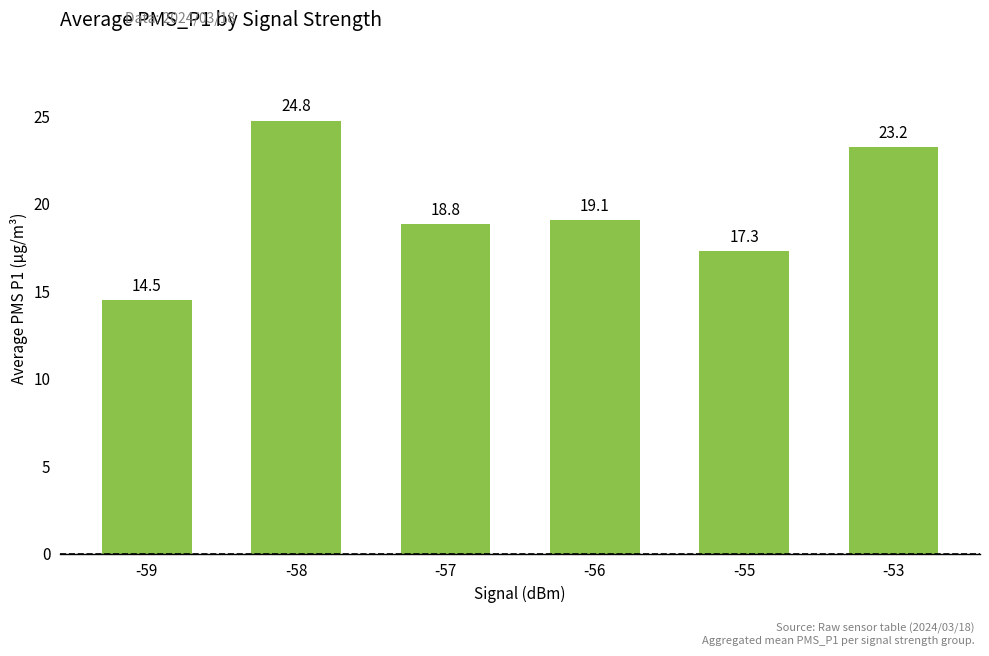

The value at -58 is 6.8. True or false?

False